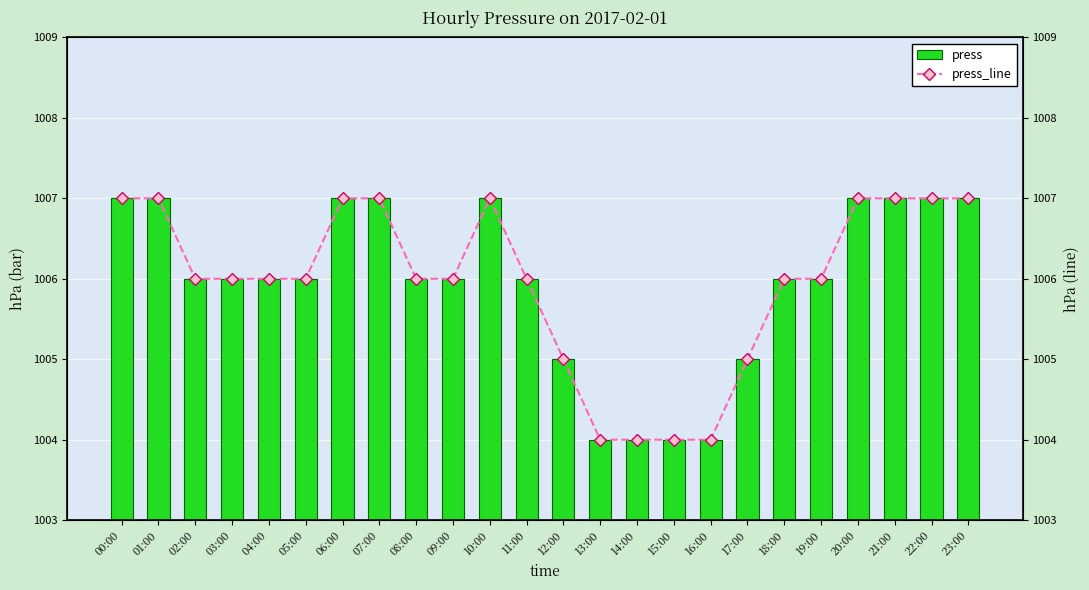

Which series has the largest total across all categories?

press